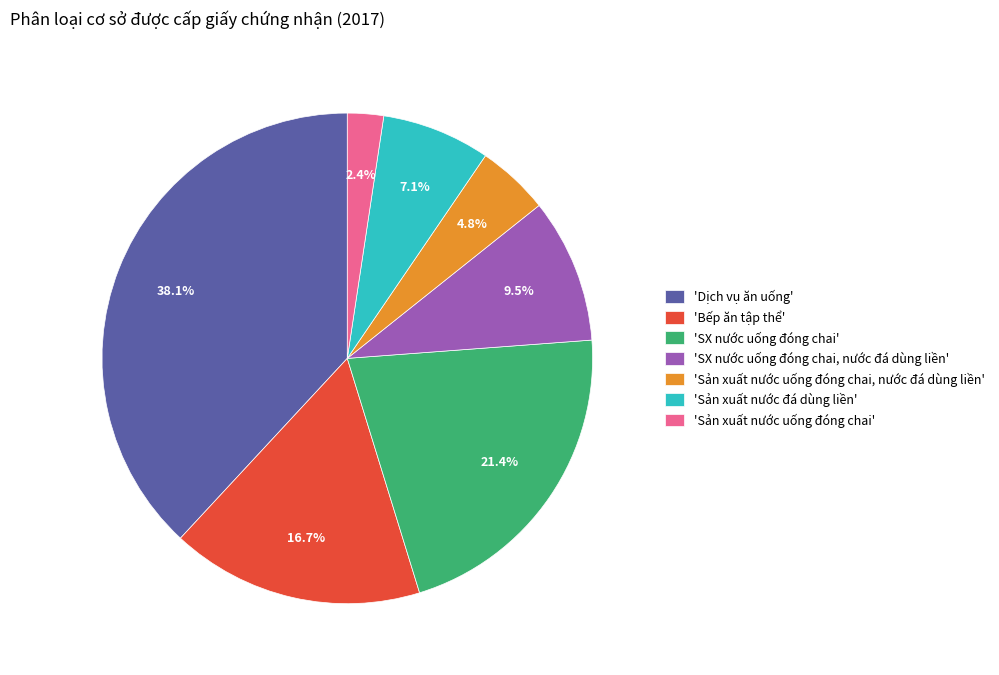

Between 'SX nước uống đóng chai, nước đá dùng liền' and 'SX nước uống đóng chai', which is larger?

'SX nước uống đóng chai'